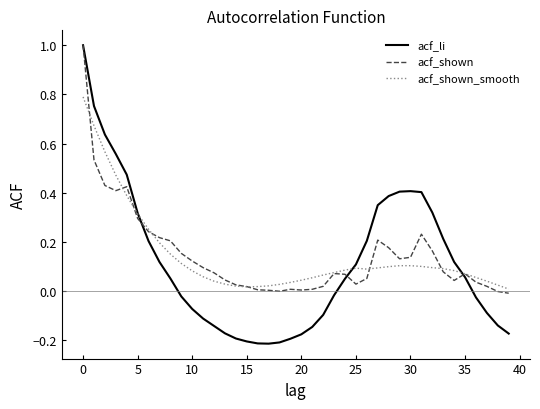

Which series has the widest spread of values?

acf_li